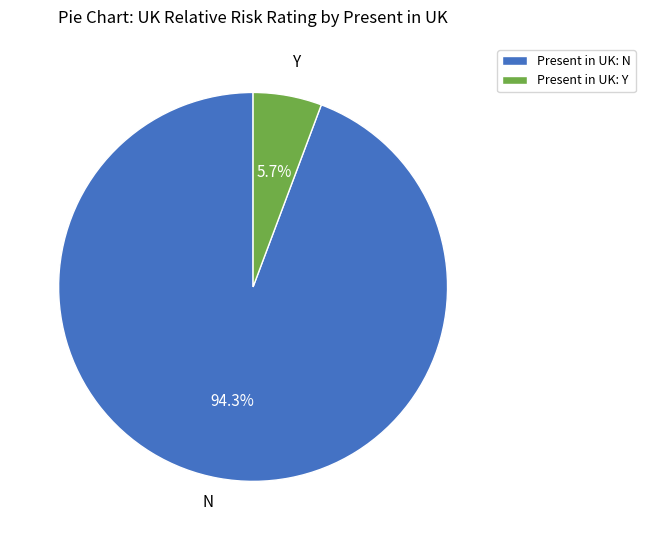

What is the ratio of the value at Present in UK: N to the value at Present in UK: Y?

16.5